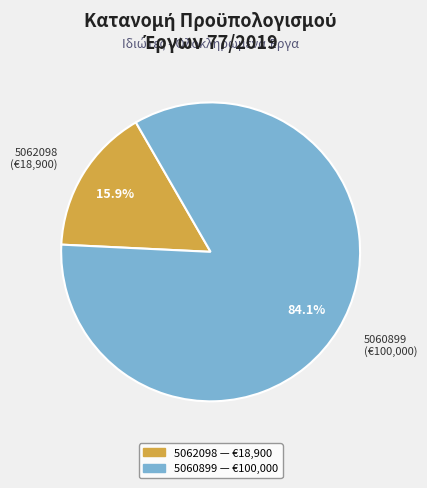

Which slice is the smallest?

5062098